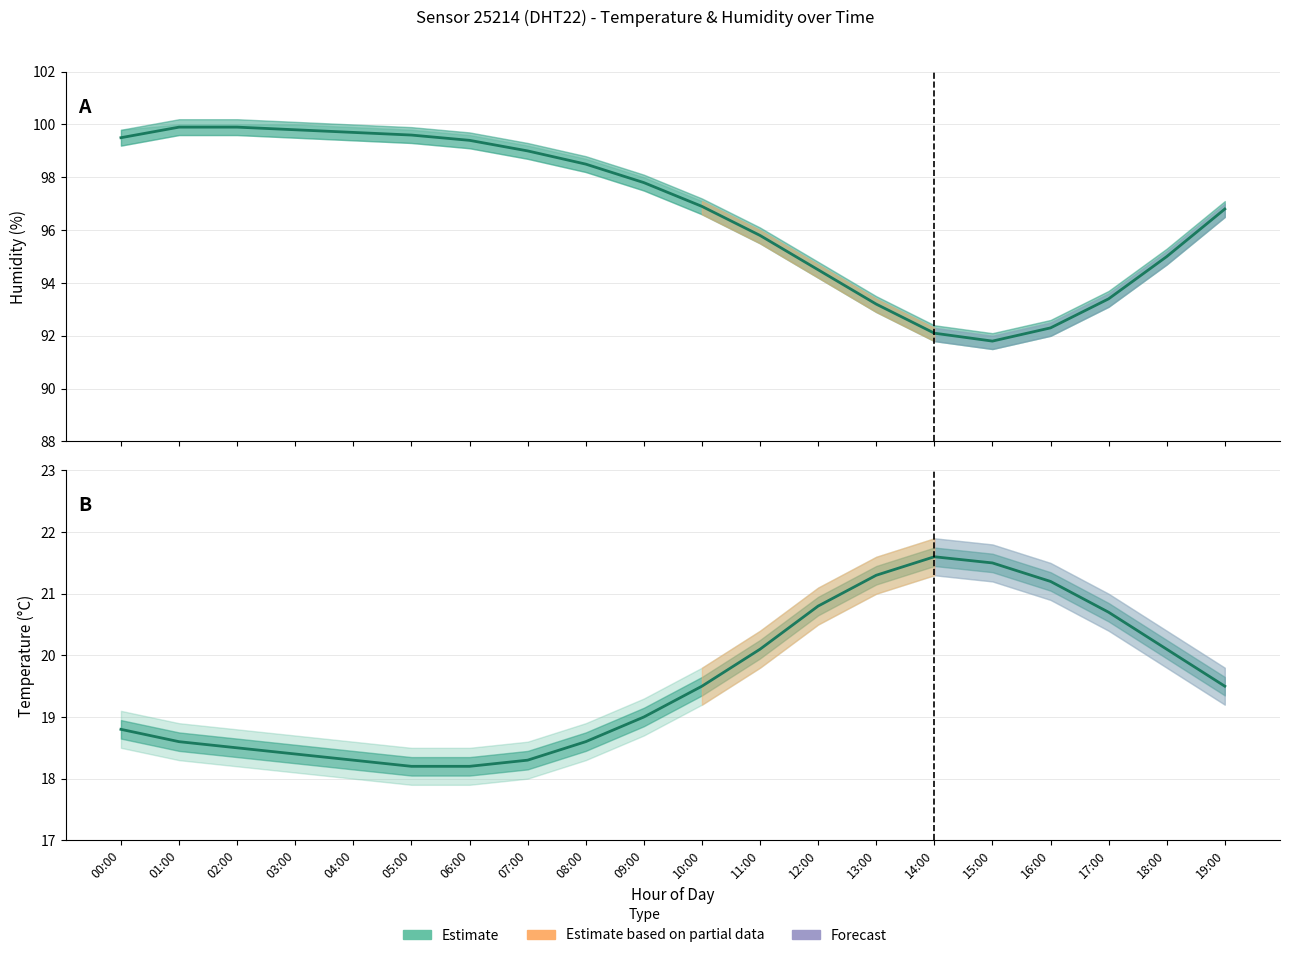

Which label corresponds to the smallest value in the chart?

05:00